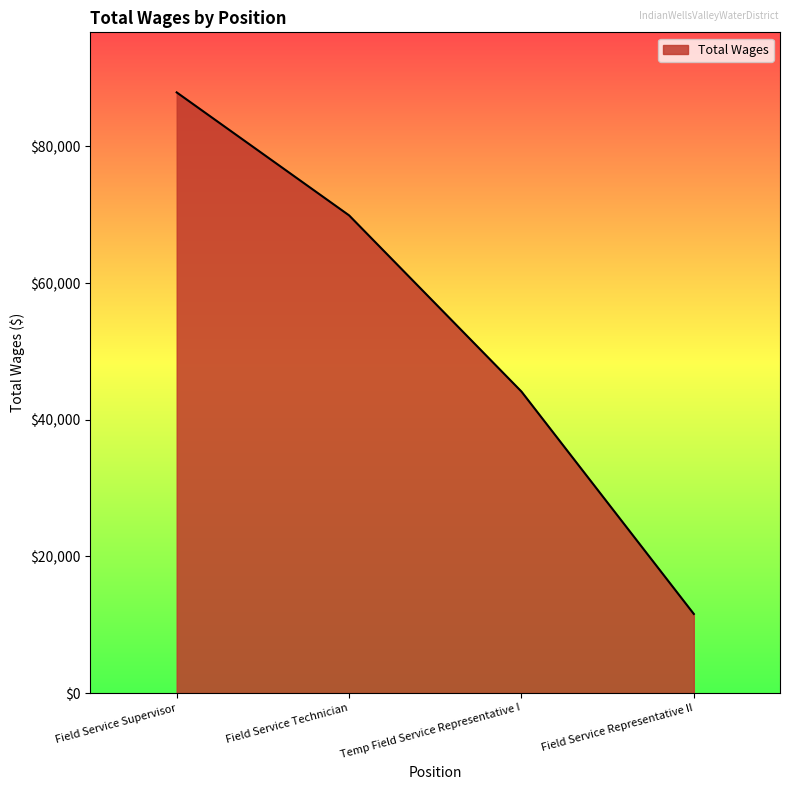

Reading right to left, extract all data points from this chart.

11570	44121	69907	87901